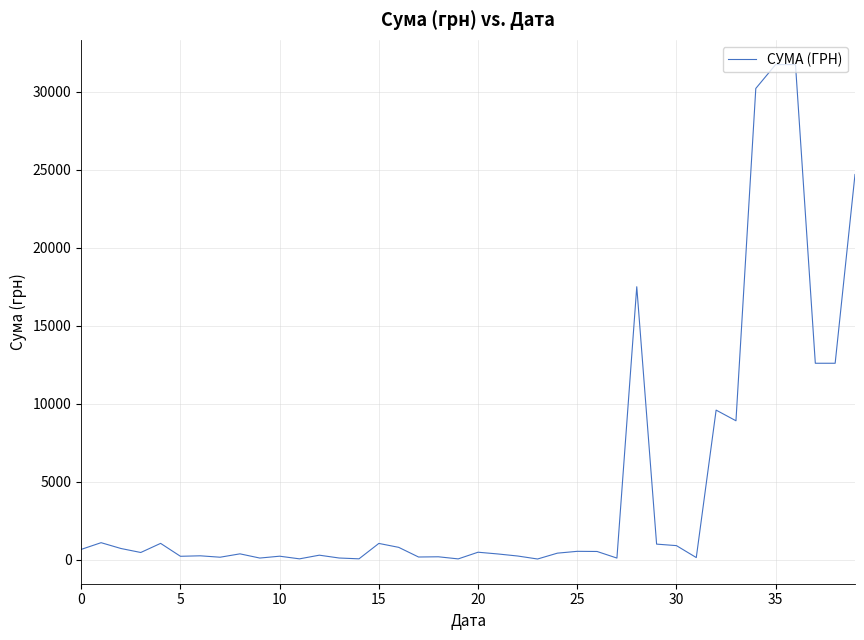

What is the greatest value displayed?

31752.0